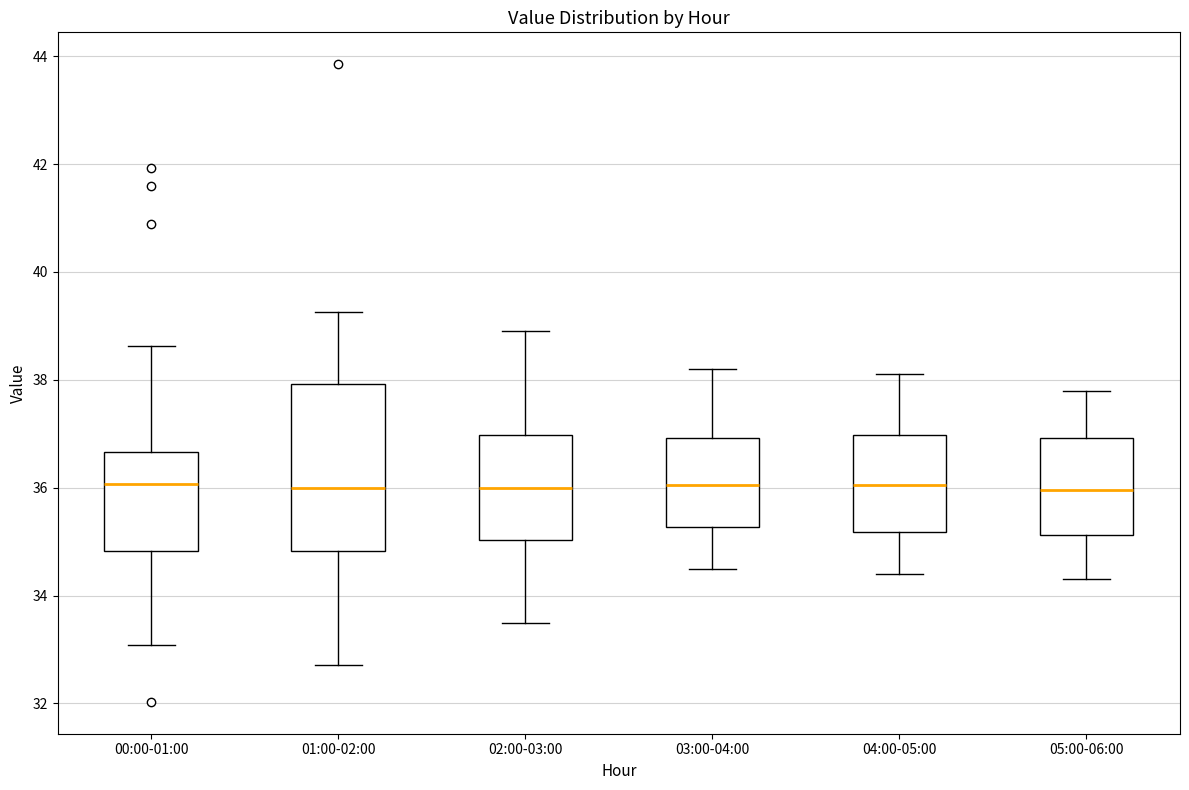

Where does the upper whisker of the box for 02:00-03:00 end on the y-axis? The values are not printed on the chart, so give them approximately, as read against the axis.

39.0